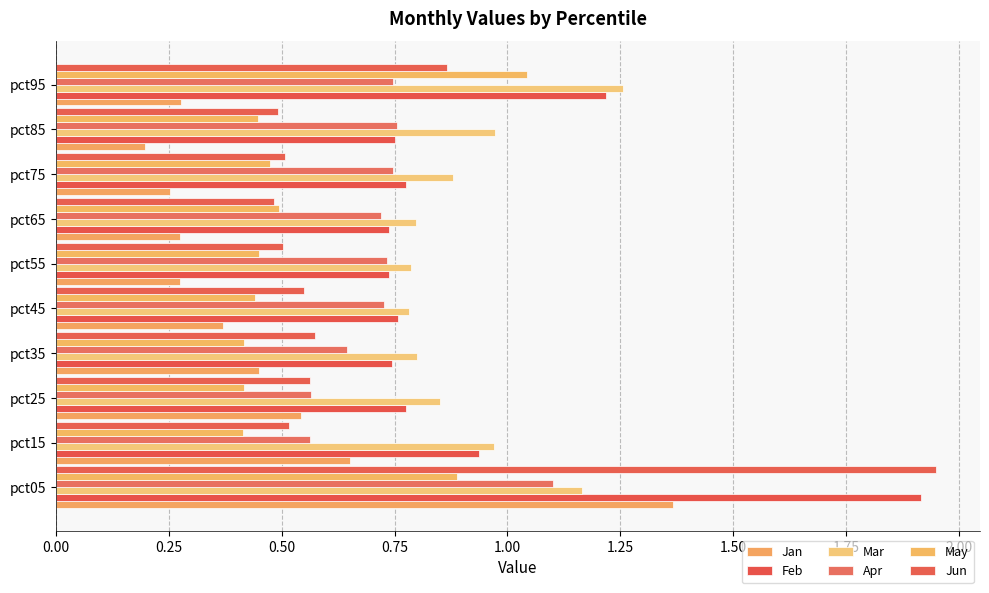

How many data points does each series have?

10